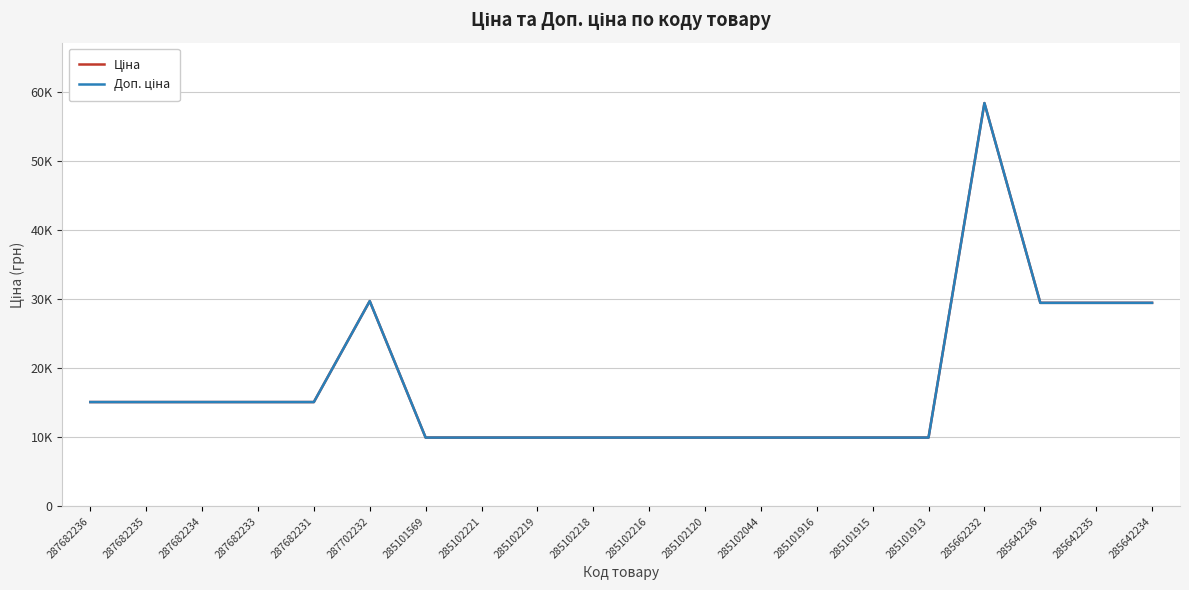

At which category is the sum across all series the highest?

285662232